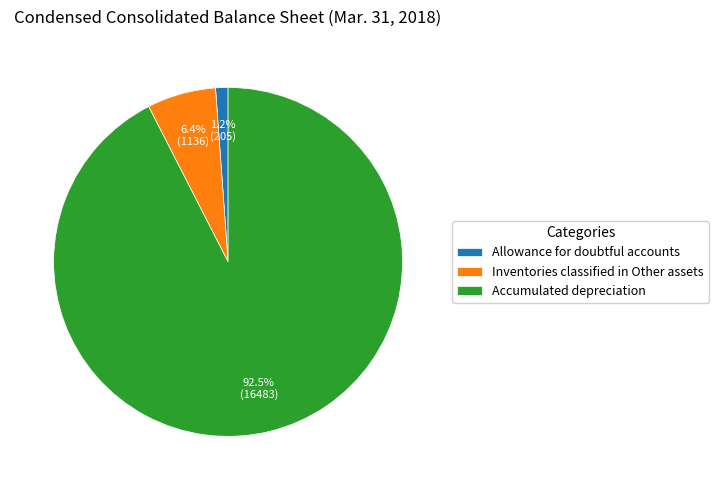

Which category has the smallest portion of the pie?

Allowance for doubtful accounts